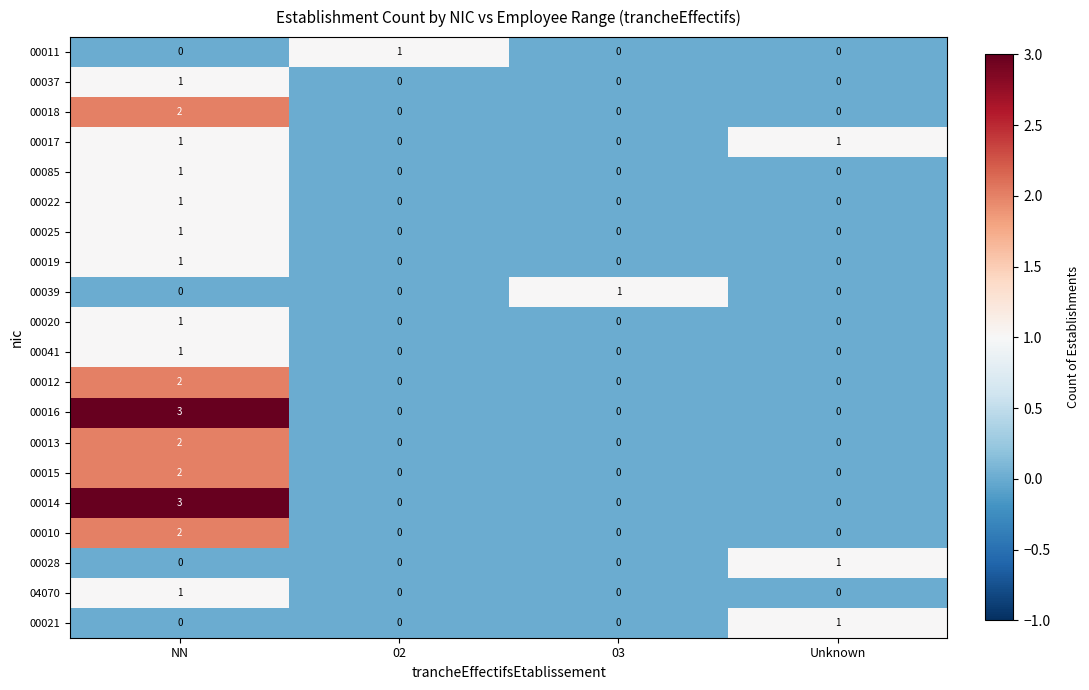

At which label does 00022 reach its peak?

NN